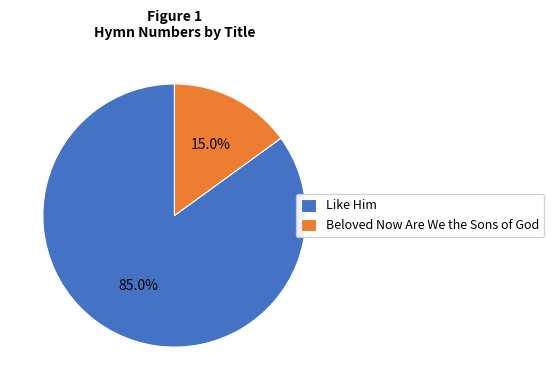

Which has a higher value, Beloved Now Are We the Sons of God or Like Him?

Like Him